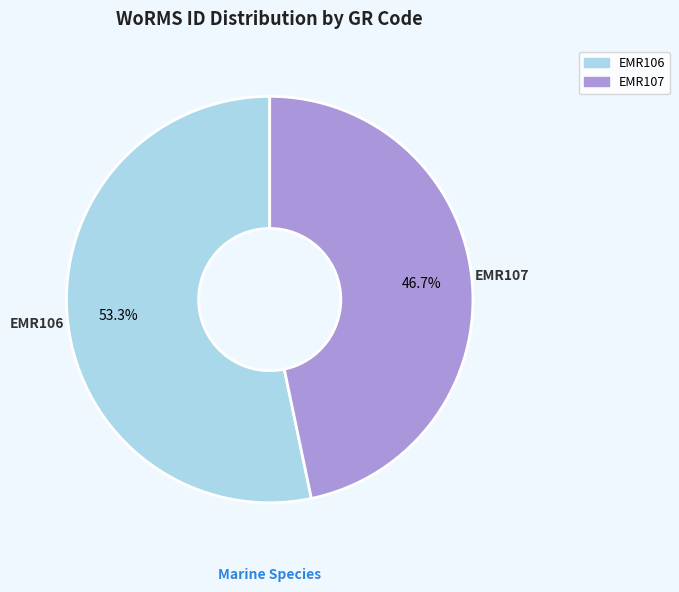

What percentage is the EMR106 slice, to the nearest percent?

53%